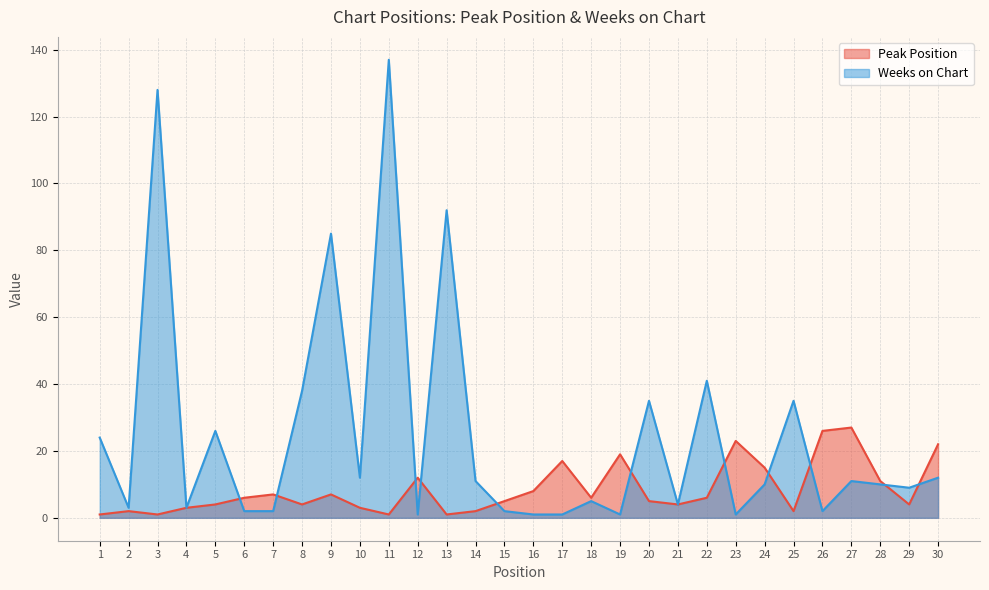

Which series ends up on top after the final intersection of Weeks on Chart and Peak Position?

Peak Position